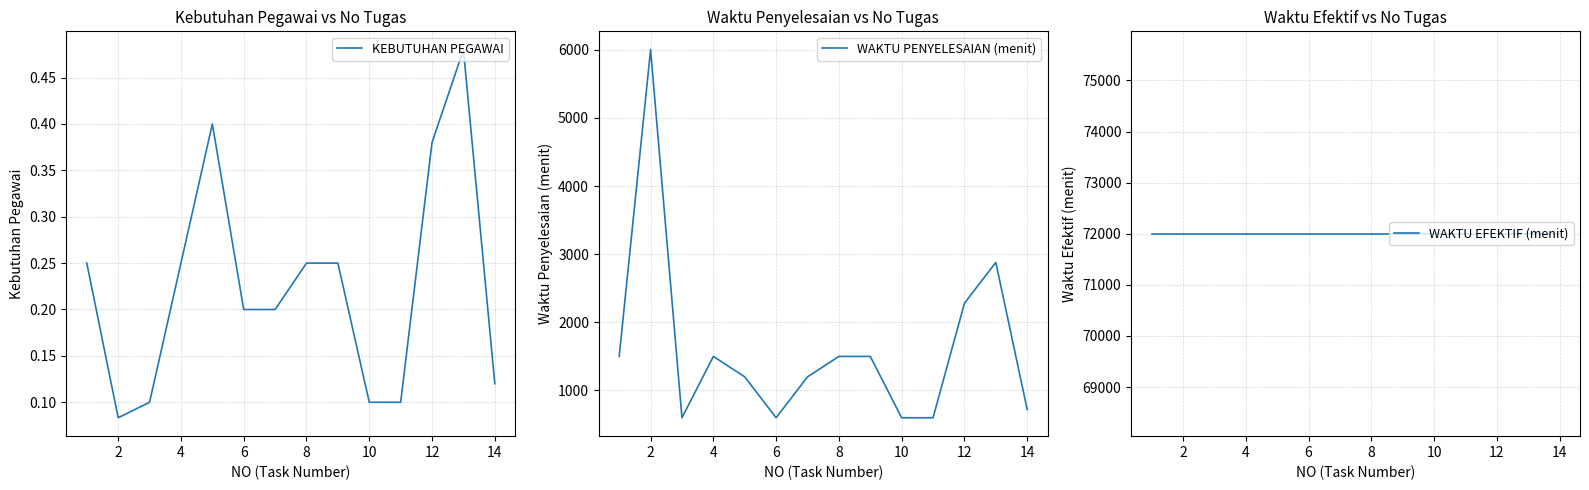

The value of KEBUTUHAN PEGAWAI at 4 is 0.4. True or false?

False